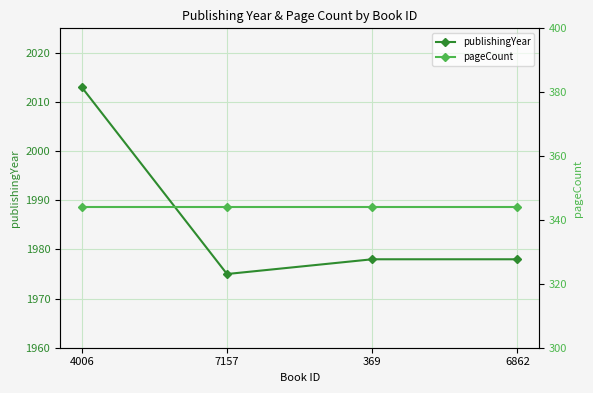

How many lines are shown in the chart?

2